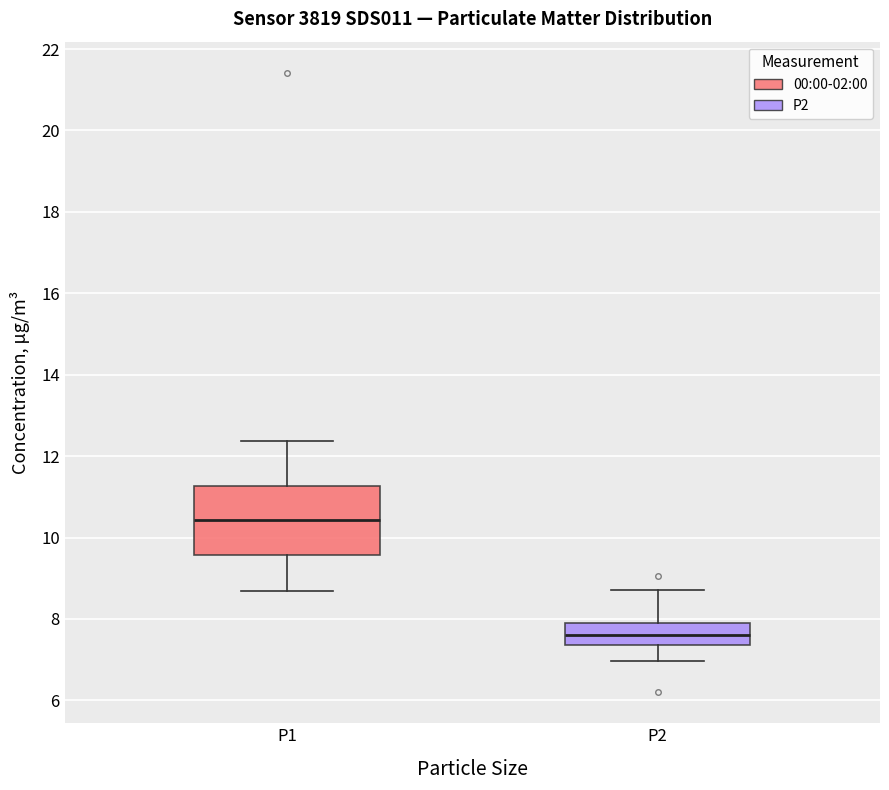

Reading left to right, transcribe this box plot: for each box, give where its median line is, the range the box spans, and where its two whiskers end, as read against the y-axis. The values are not printed on the chart, so give them approximately, as read against the axis.

P1: median 10.4, box 9.6 to 11.2, whiskers 8.6 to 12.4
P2: median 7.6, box 7.4 to 8.0, whiskers 7.0 to 8.8